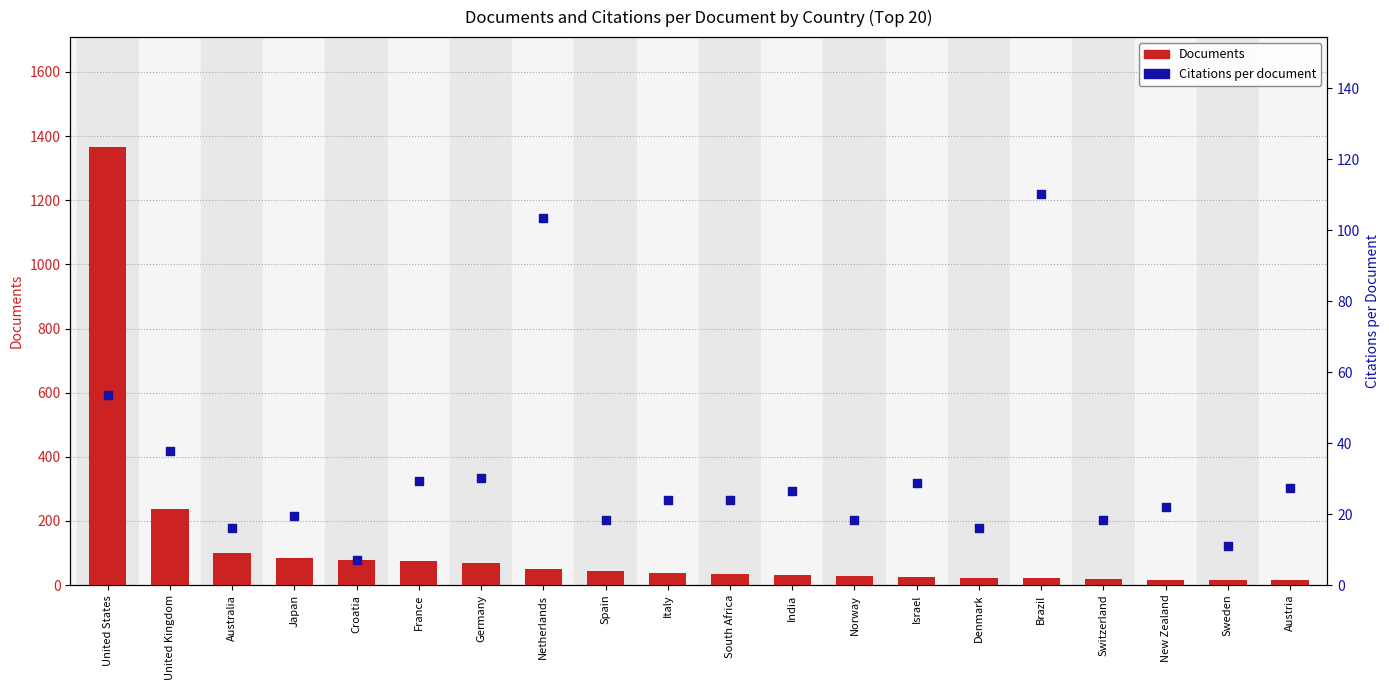

What are all the series names shown in the legend?

Documents, Citations per document